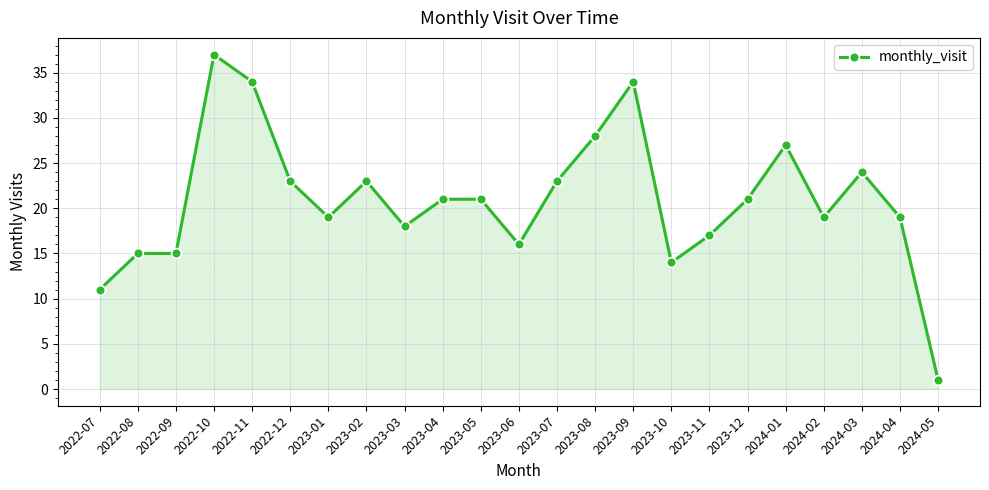

True or false: the data has more than 0 interior local peaks.

True